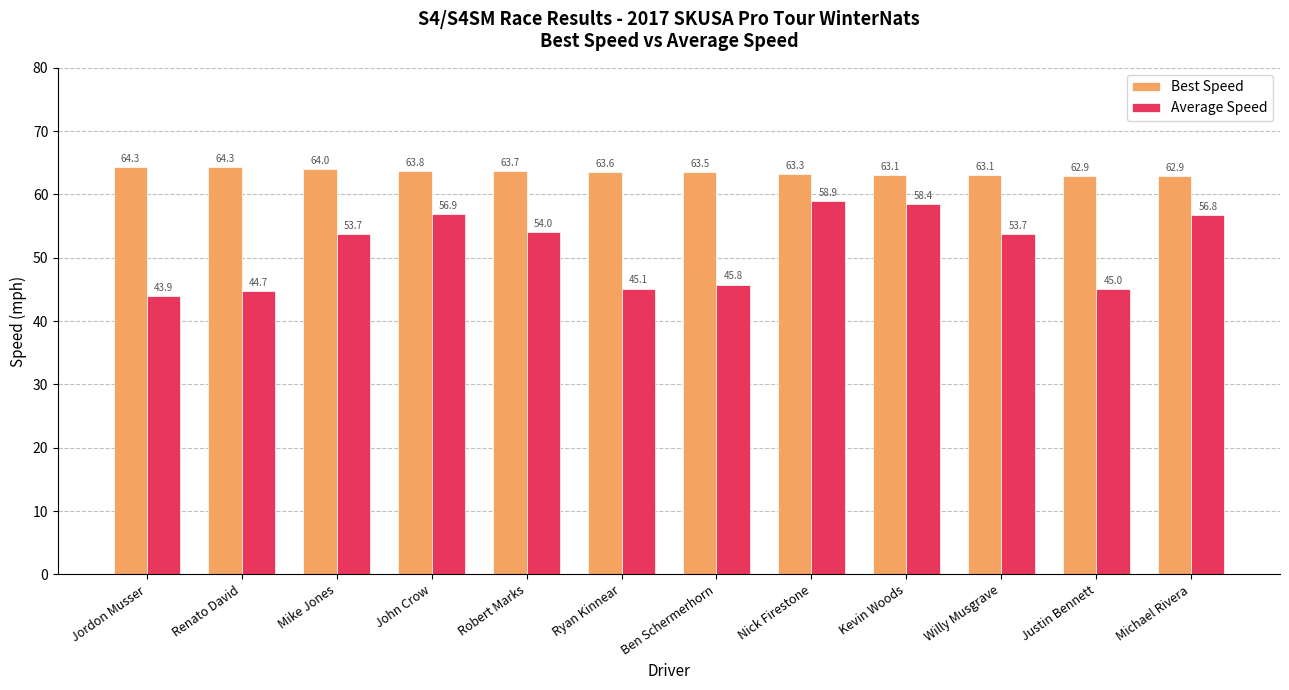

What value does the Best Speed series have at Ben Schermerhorn?

63.5